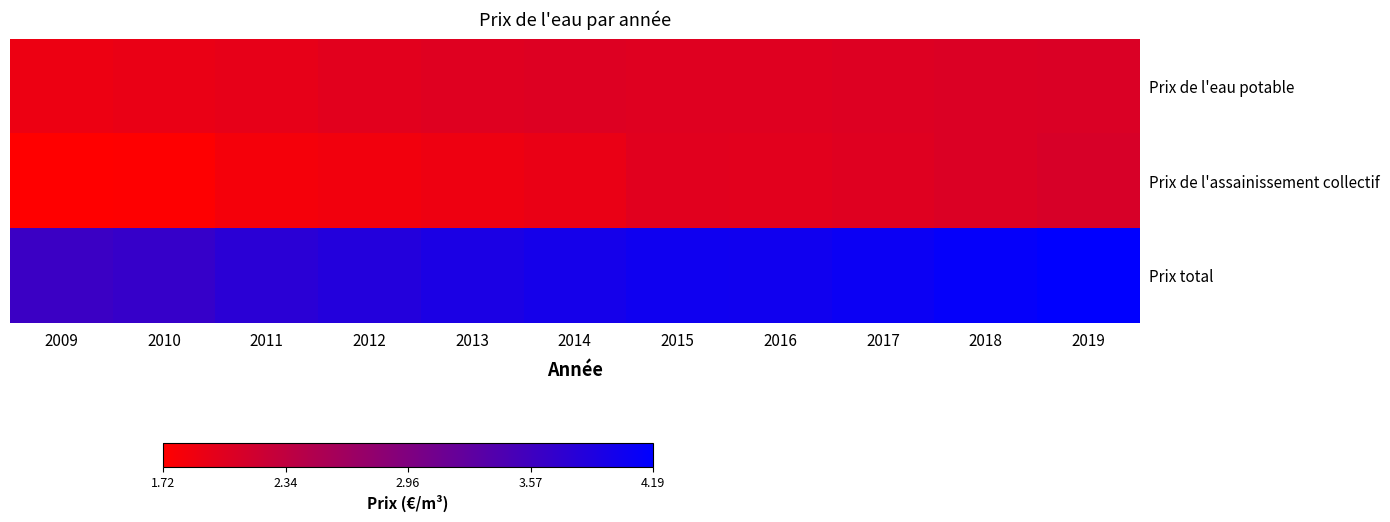

Reading left to right, list all the values displayed in this chart.

Prix de l'eau potable: 2009=1.9	2010=1.9	2011=2.0	2012=2.0	2013=2.0	2014=2.0	2015=2.0	2016=2.0	2017=2.0	2018=2.1	2019=2.1
Prix de l'assainissement collectif: 2009=1.7	2010=1.7	2011=1.8	2012=1.9	2013=1.9	2014=1.9	2015=2.0	2016=2.0	2017=2.0	2018=2.1	2019=2.1
Prix total: 2009=3.6	2010=3.7	2011=3.8	2012=3.9	2013=3.9	2014=4.0	2015=4.0	2016=4.0	2017=4.1	2018=4.1	2019=4.2